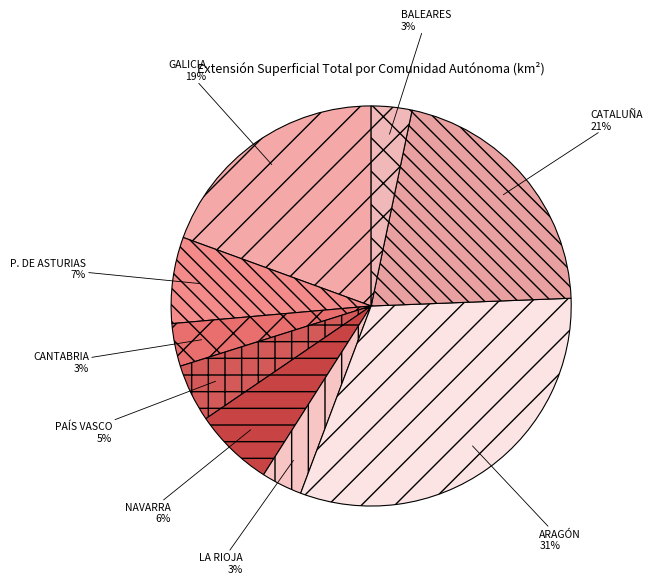

To the nearest percent, what is the combined percentage of LA RIOJA and PAÍS VASCO?

8%